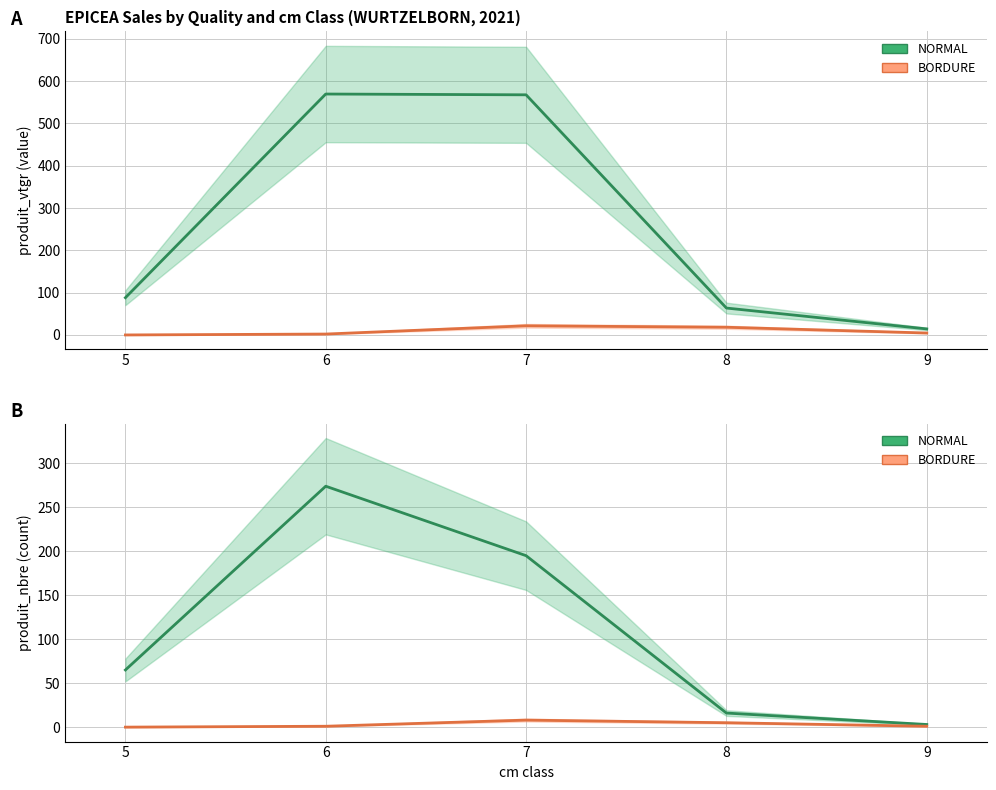

True or false: BORDURE and NORMAL cross at least once.

False